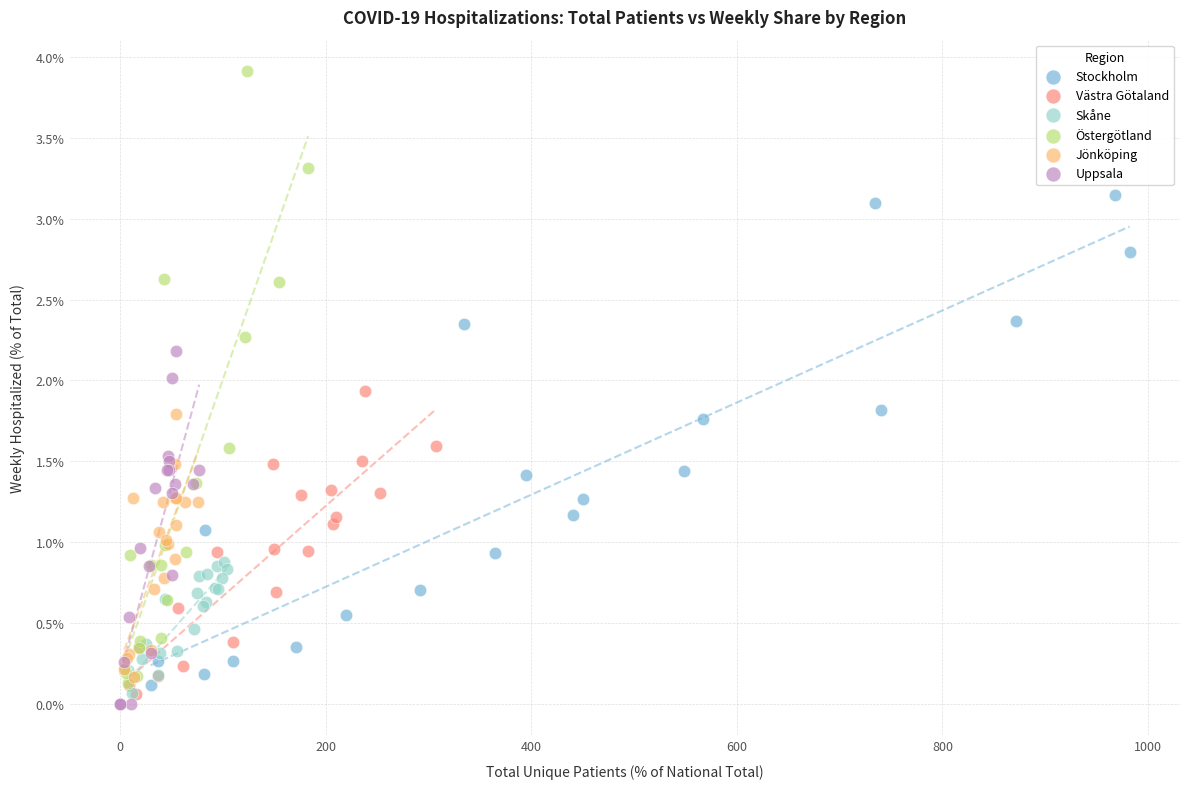

Which series contains the highest Y value?

Östergötland